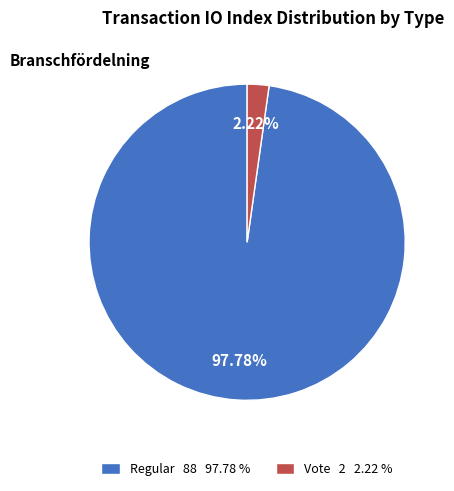

What is the smallest slice in the pie chart?

Vote